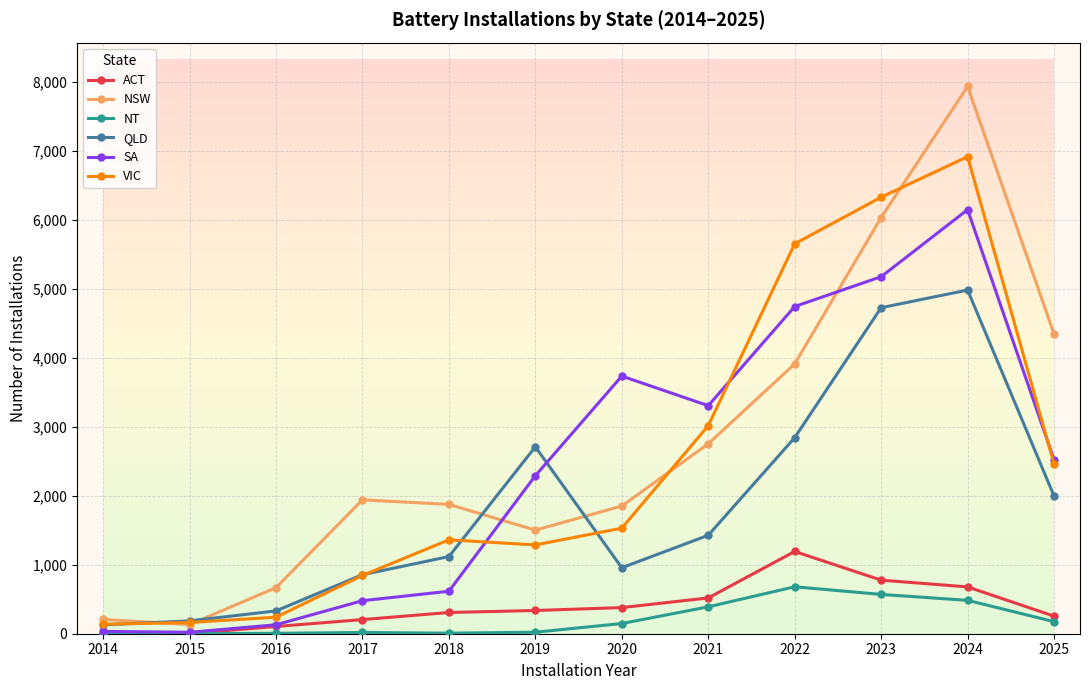

Which series changed the most between 2019 and 2023?

VIC